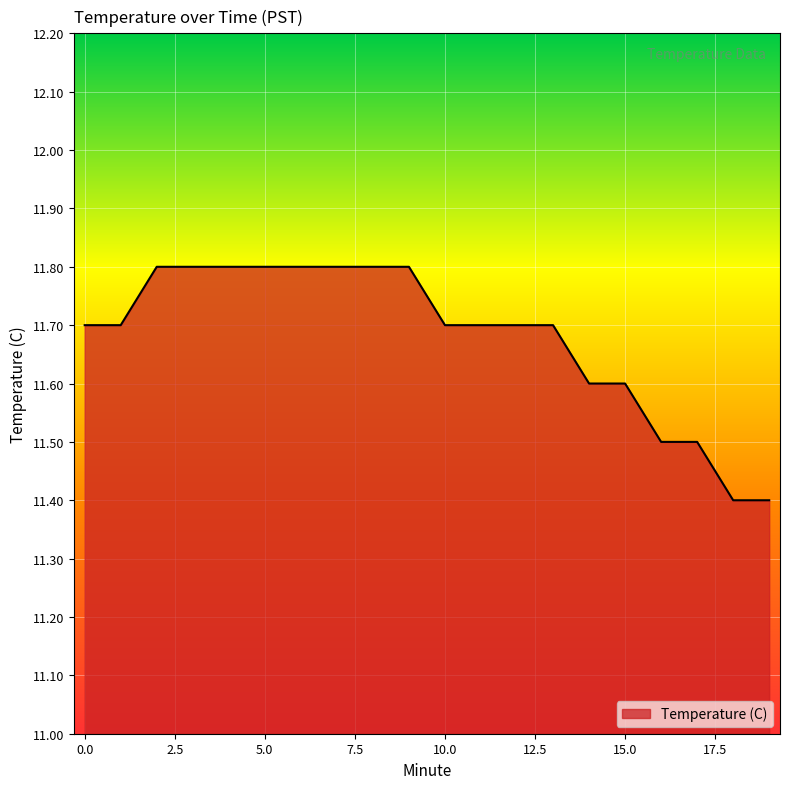

What is the difference between the maximum and minimum values?

0.4